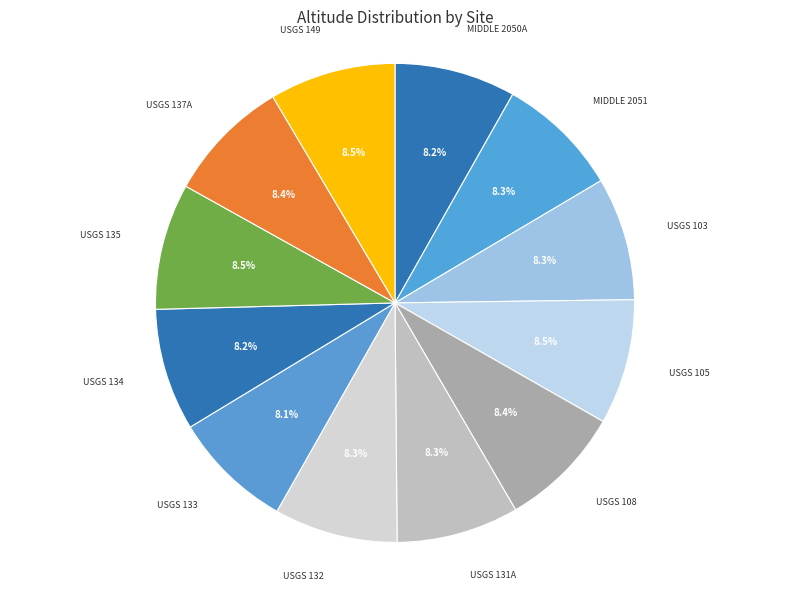

Count the number of slices in the pie.

12